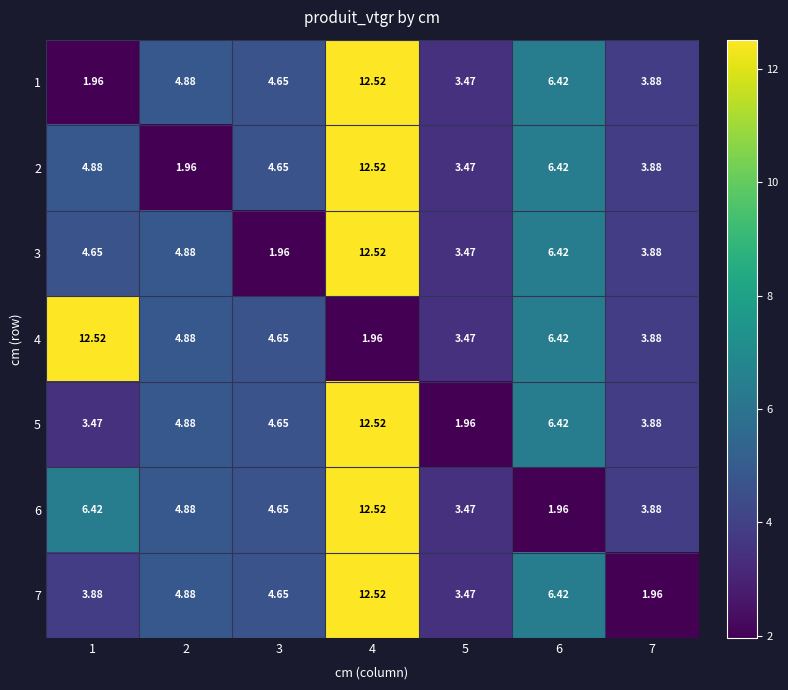

What is the total value across all series at 6?

40.5